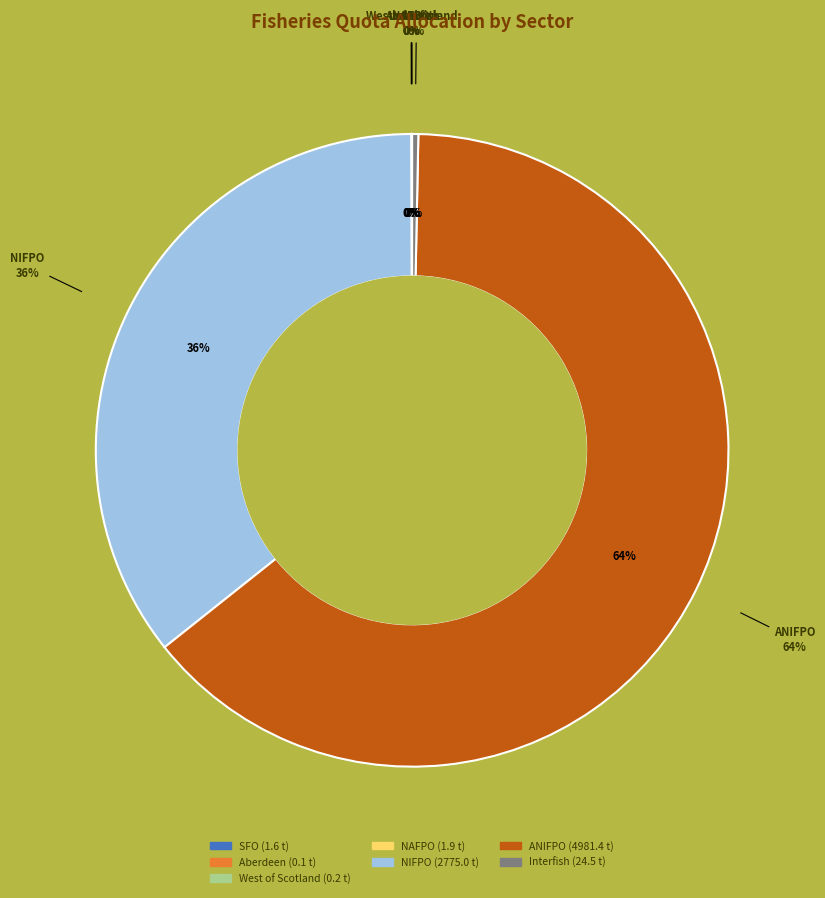

Do Interfish and SFO together represent more than half of the pie?

No